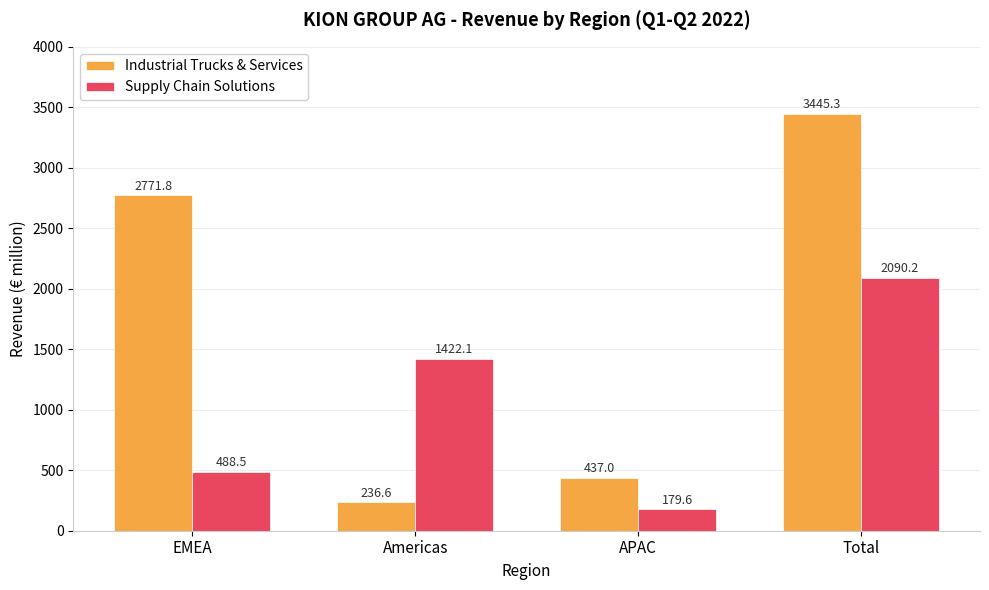

What is the difference between the highest and lowest values at EMEA?

2283.3